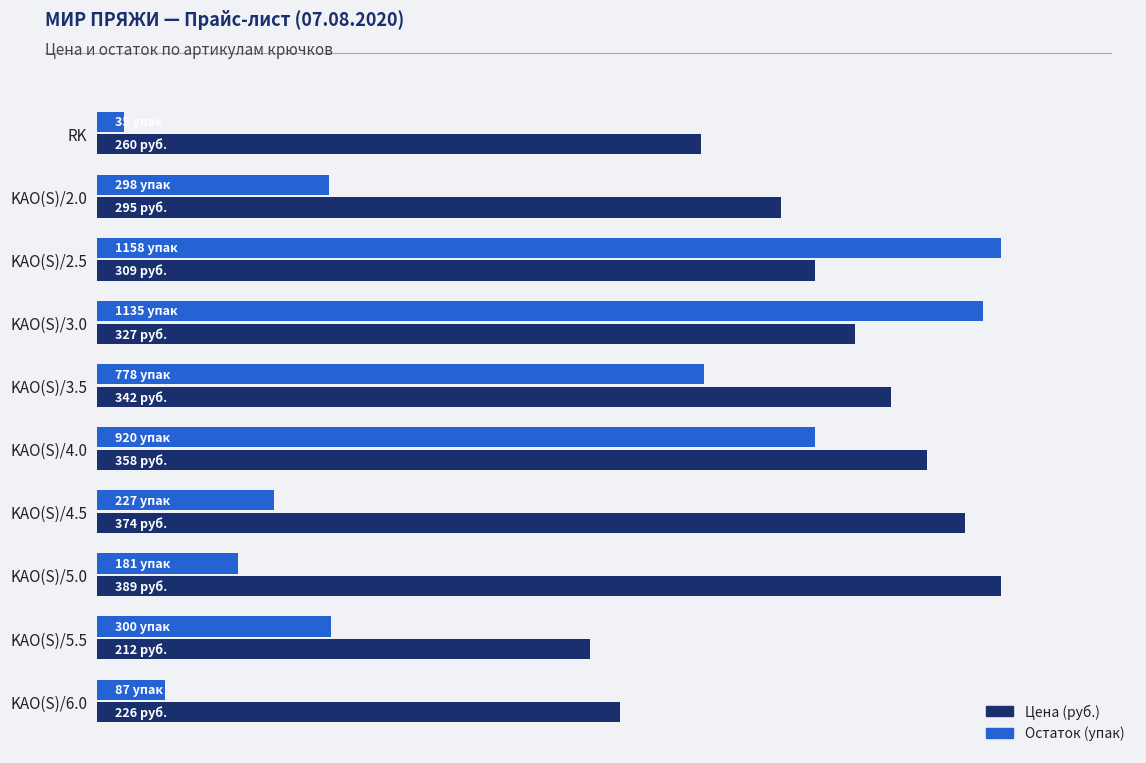

List the series in order of their peak value, lowest first.

Цена (руб.), Остаток (упак)